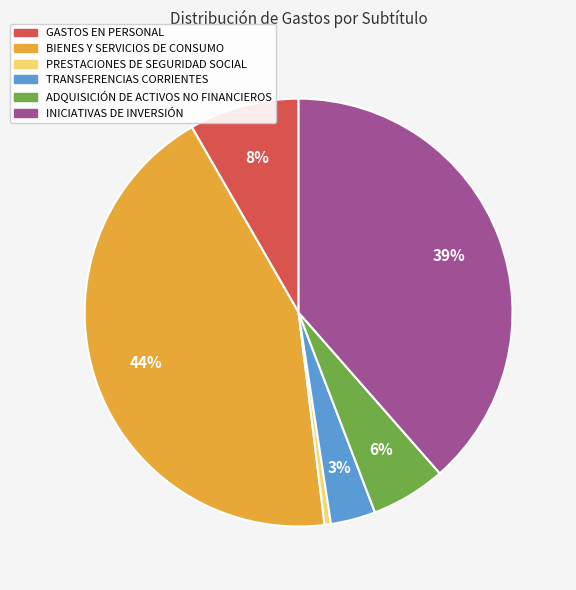

True or false: PRESTACIONES DE SEGURIDAD SOCIAL accounts for 0% of the total.

True